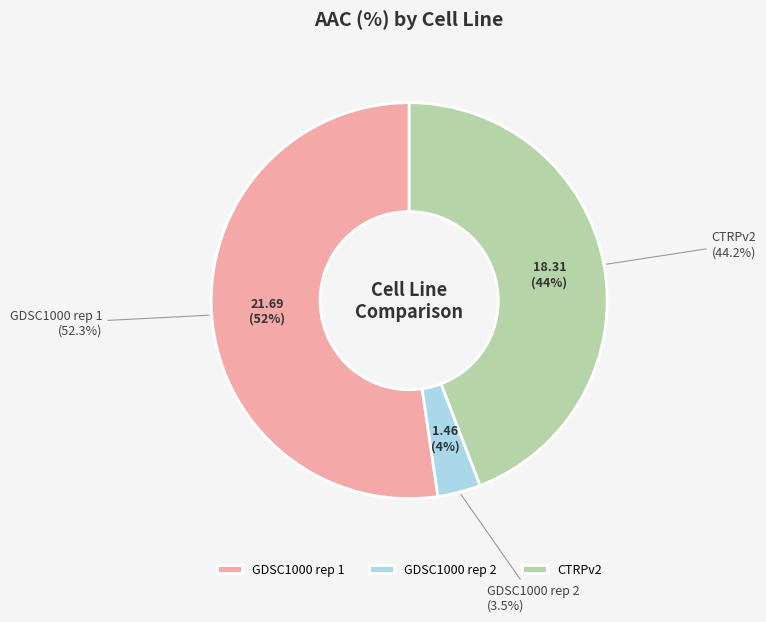

Rank the categories by value from highest to lowest.

GDSC1000 rep 1, CTRPv2, GDSC1000 rep 2